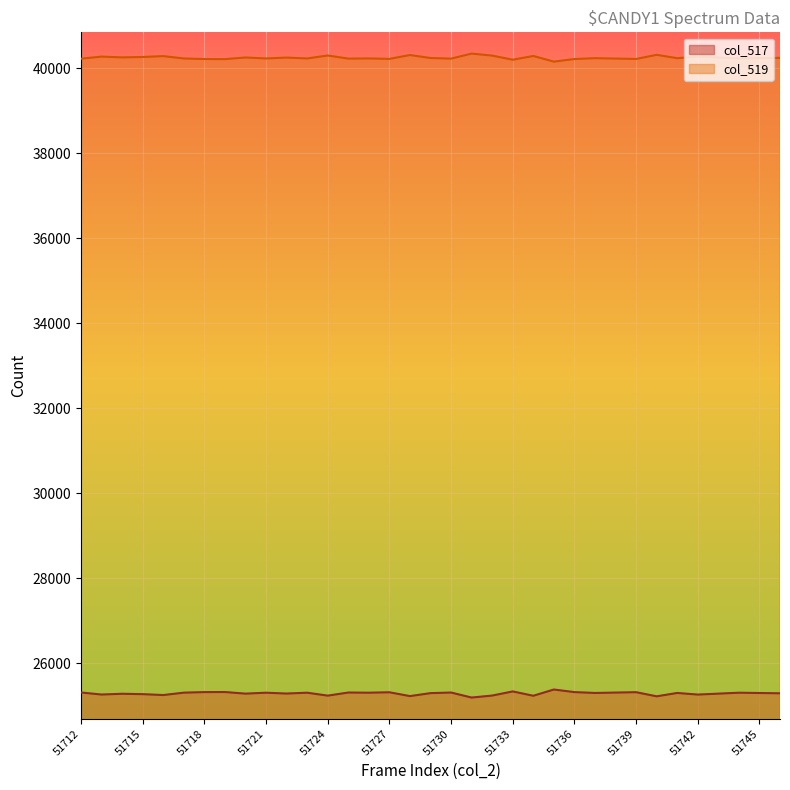

What is the difference between the highest and lowest values at 51746?

14943